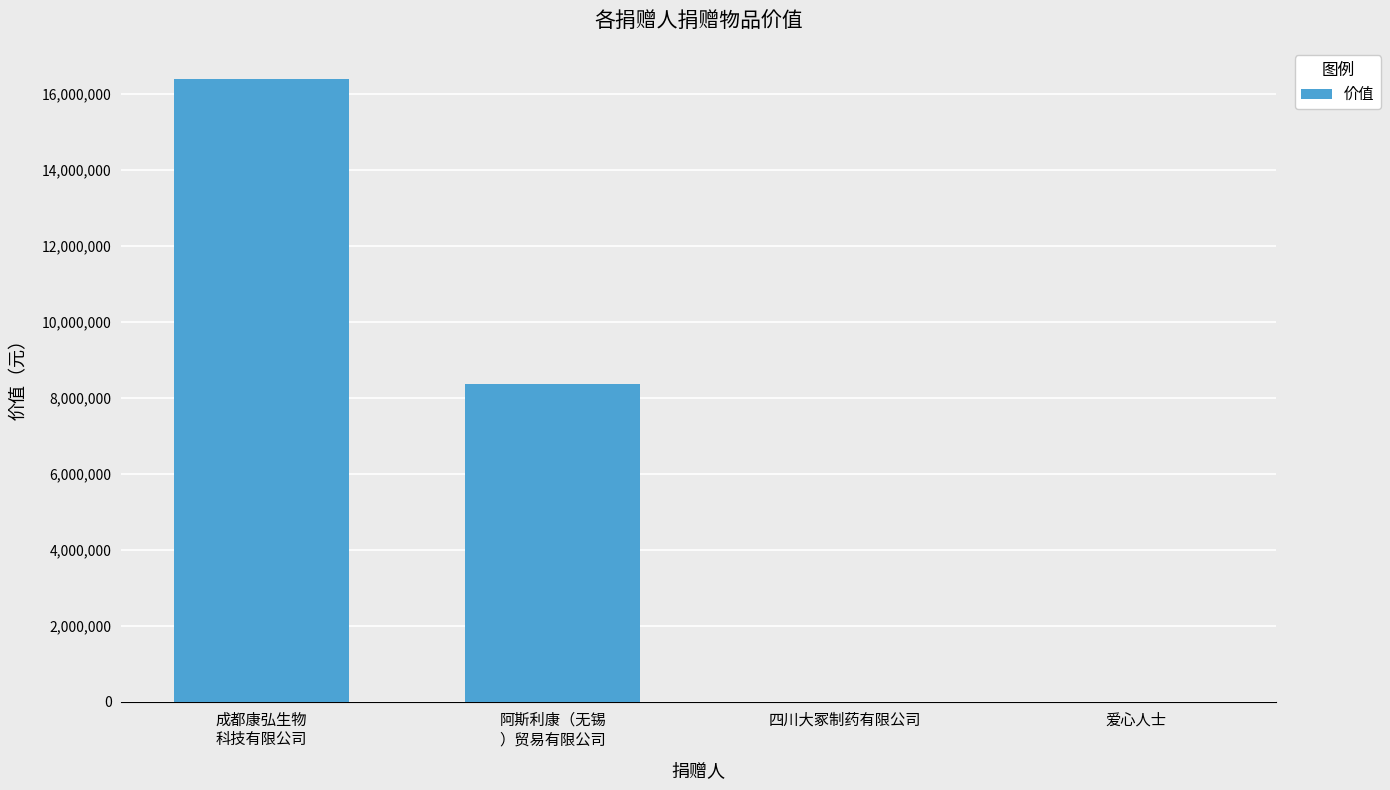

What is the greatest value displayed?

16403004.8